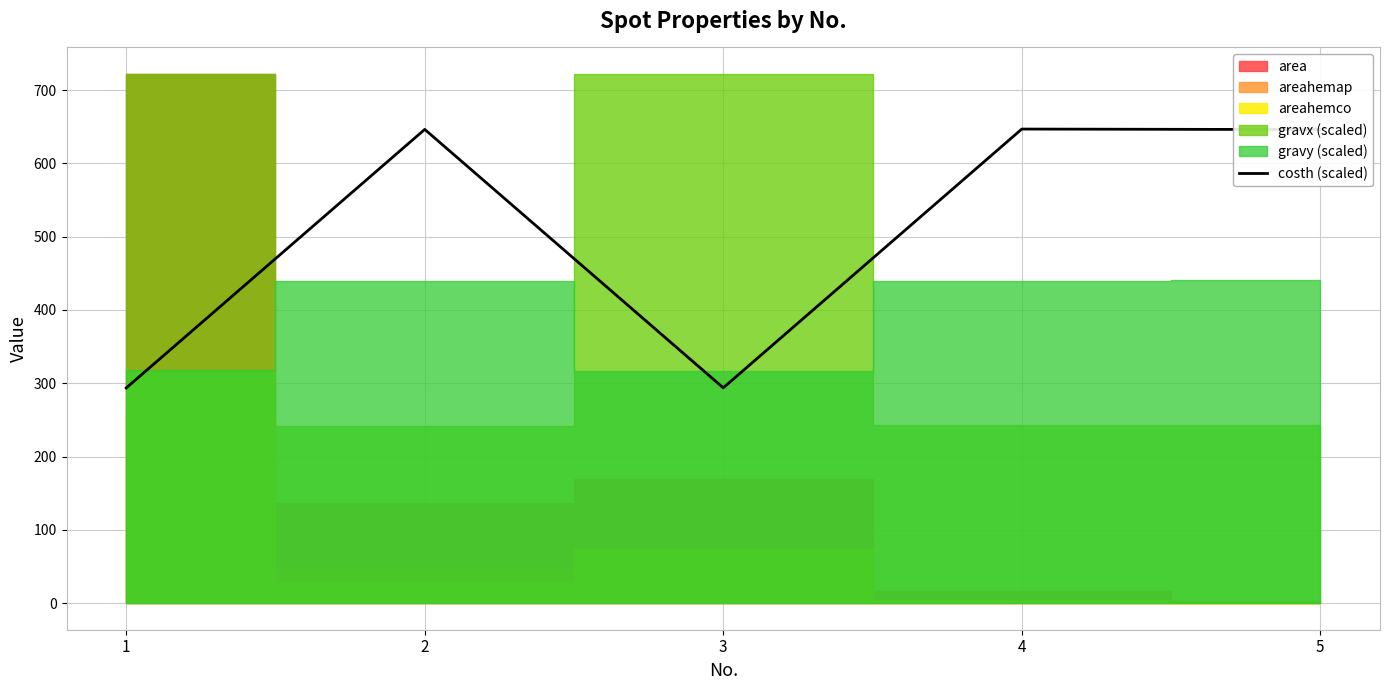

What is the difference between the values at 2 and 1?

352.6